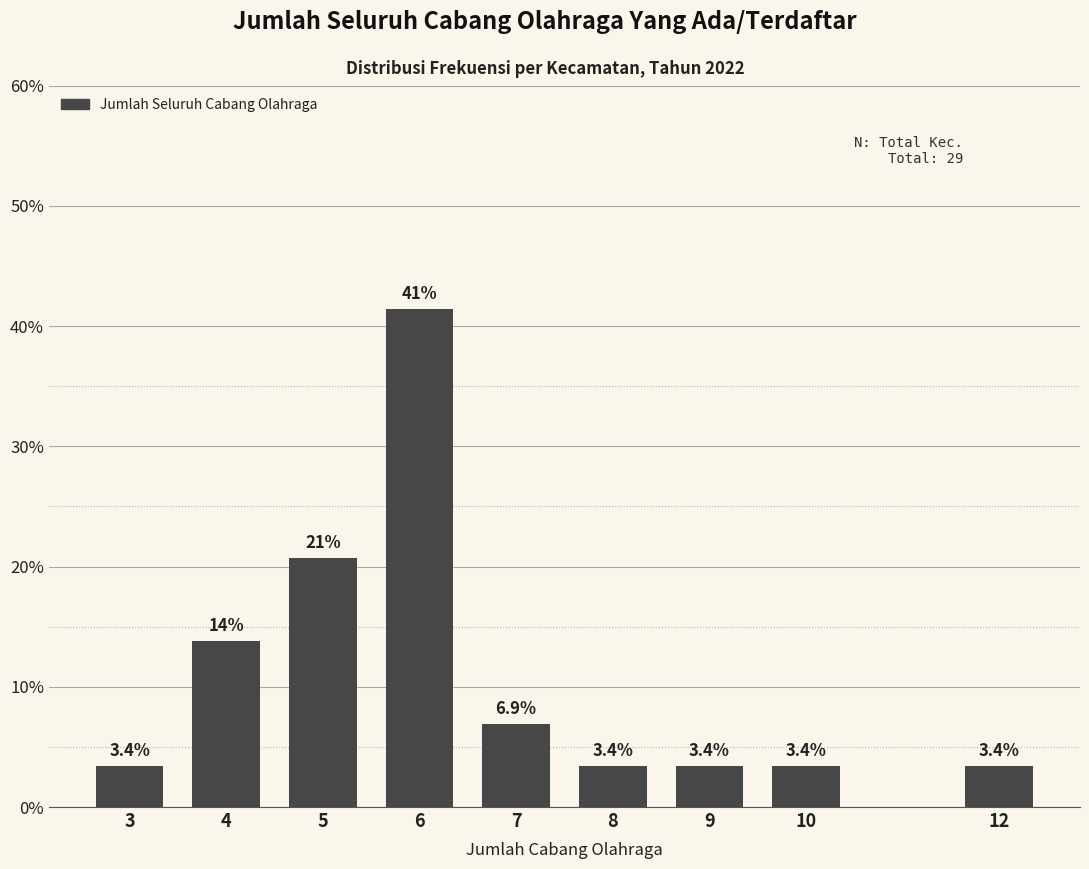

Reading right to left, what are all the values shown in this chart?

3.4	3.4	3.4	3.4	6.9	41.4	20.7	13.8	3.4